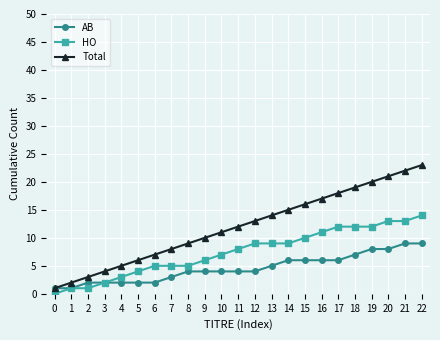

Reading right to left, transcribe all the data shown in this chart.

AB: 9	9	8	8	7	6	6	6	6	5	4	4	4	4	4	3	2	2	2	2	2	1	1
HO: 14	13	13	12	12	12	11	10	9	9	9	8	7	6	5	5	5	4	3	2	1	1	0
Total: 23	22	21	20	19	18	17	16	15	14	13	12	11	10	9	8	7	6	5	4	3	2	1